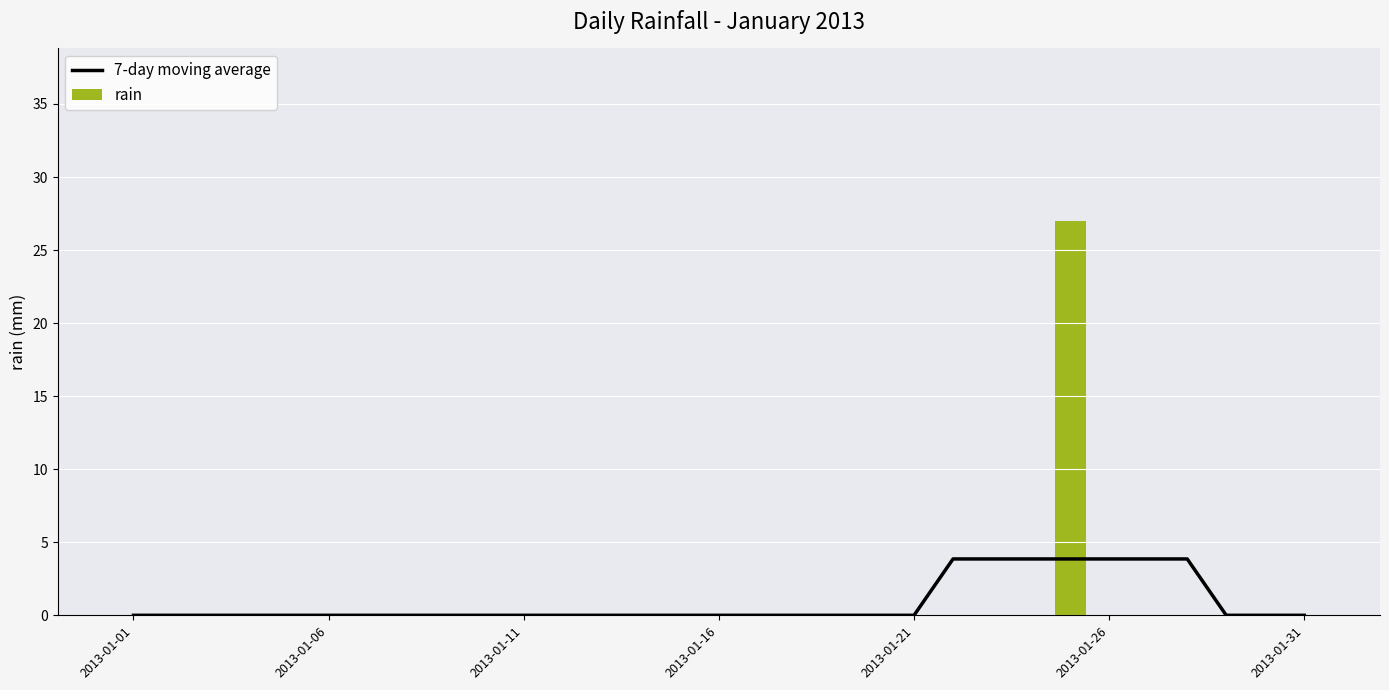

At which category is the sum across all series the highest?

24